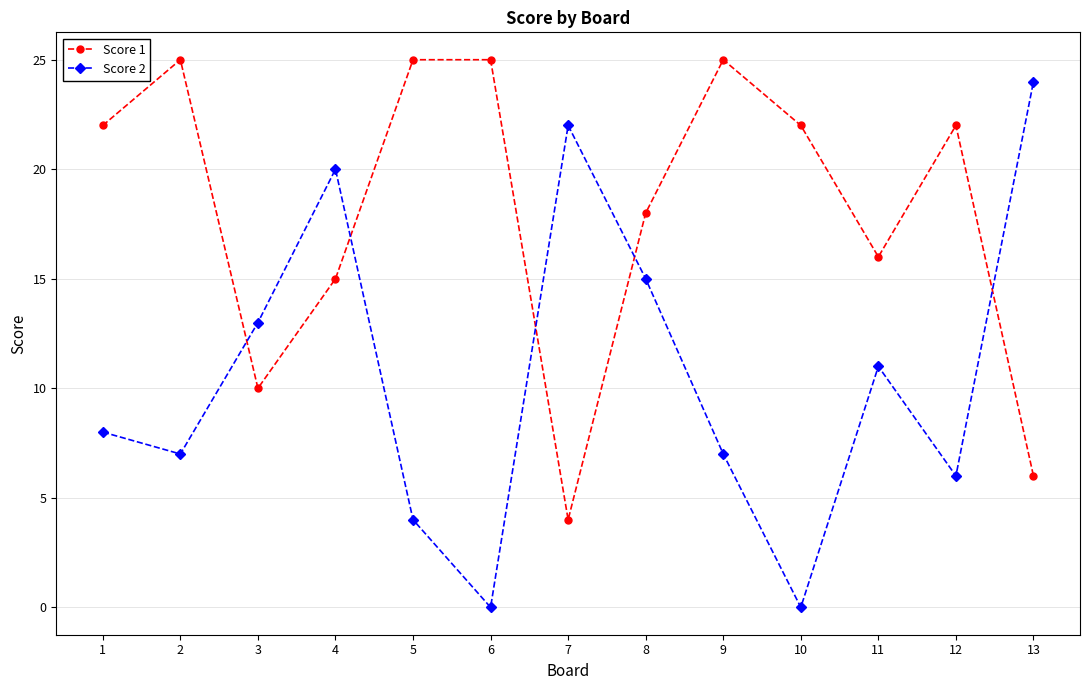

After their last crossing, which series has the higher values: Score 2 or Score 1?

Score 2